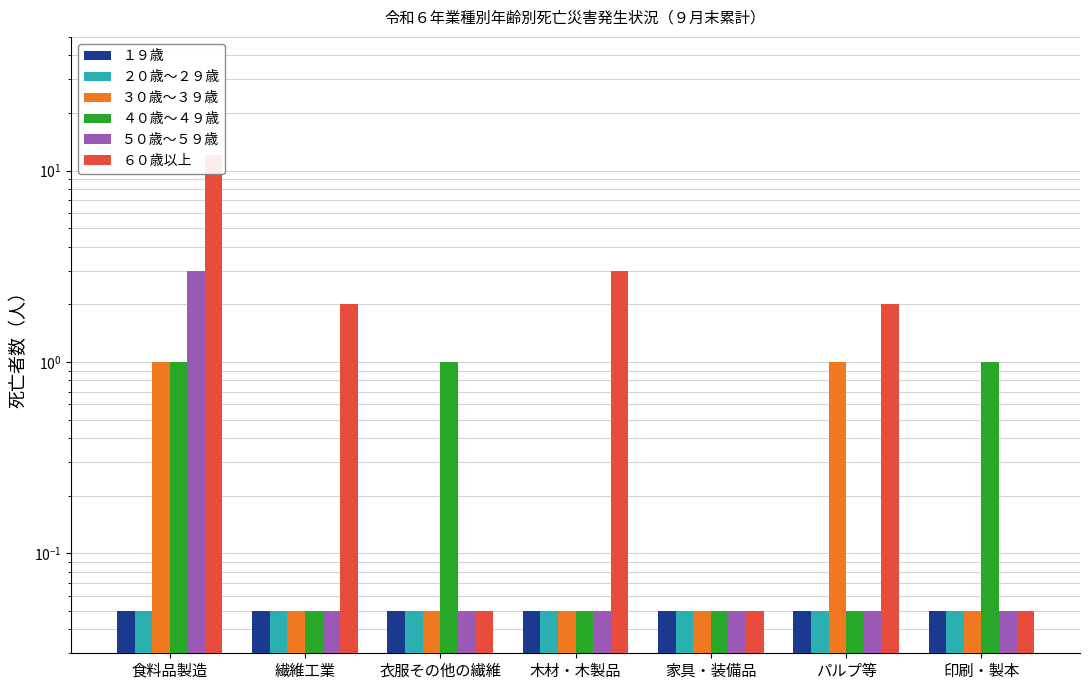

What is the smallest value displayed?

0.1